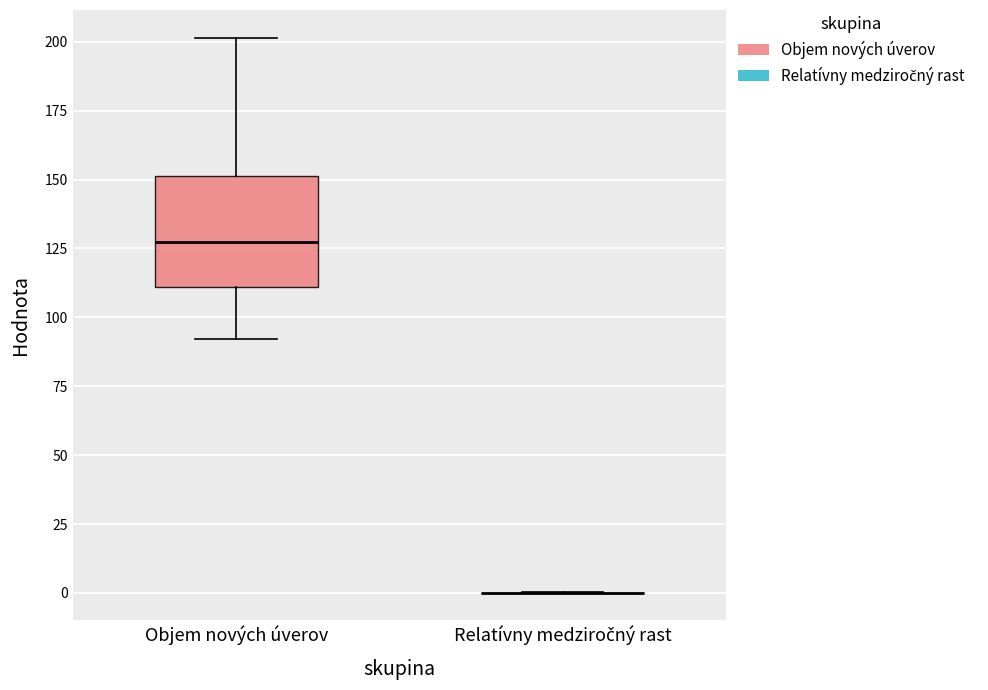

Reading left to right, read every box against the y-axis: the position of its median line, the range the box covers, and the ends of its whiskers. The values are not printed on the chart, so give them approximately, as read against the axis.

Objem nových úverov: median 125, box 110 to 150, whiskers 90 to 200
Relatívny medziročný rast: box collapsed to a line at 0, whiskers 0 to 0